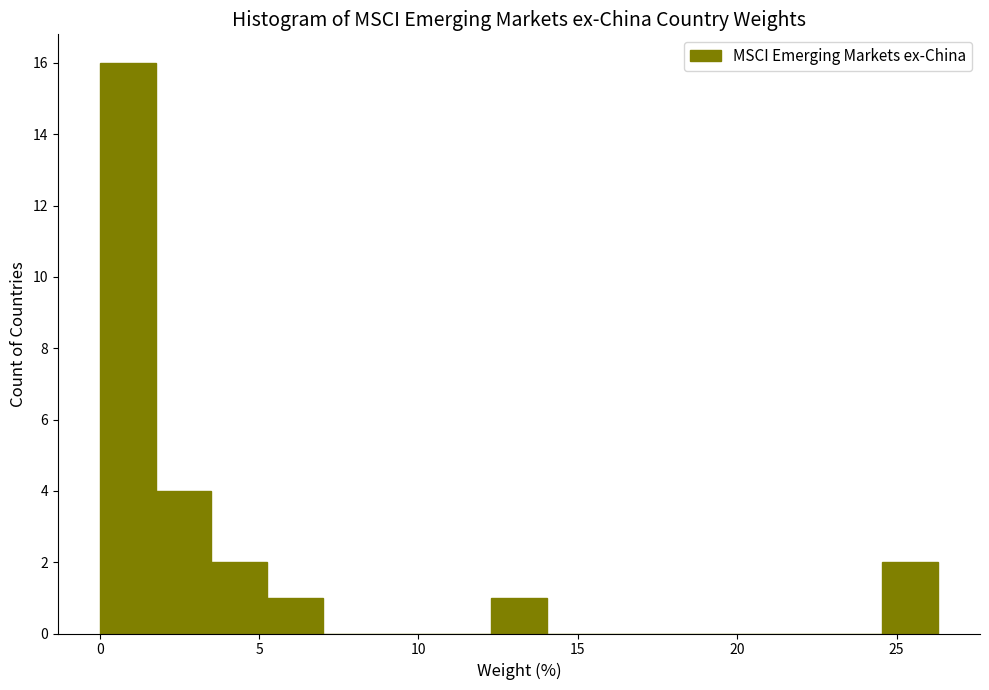

Around what value on the x-axis is the tallest bar? Give the approximate position of its centre, as read against the axis.

1.0